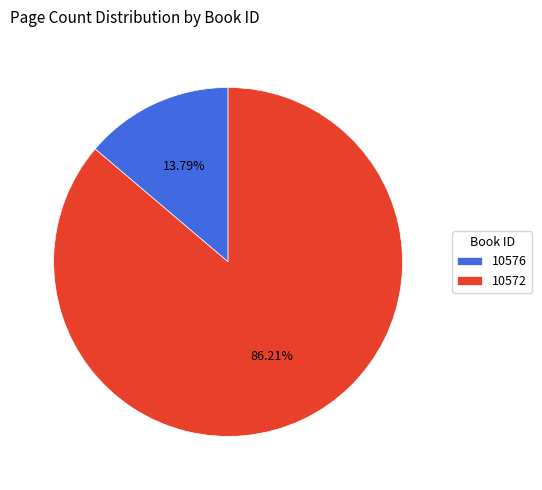

How many segments does this pie chart have?

2